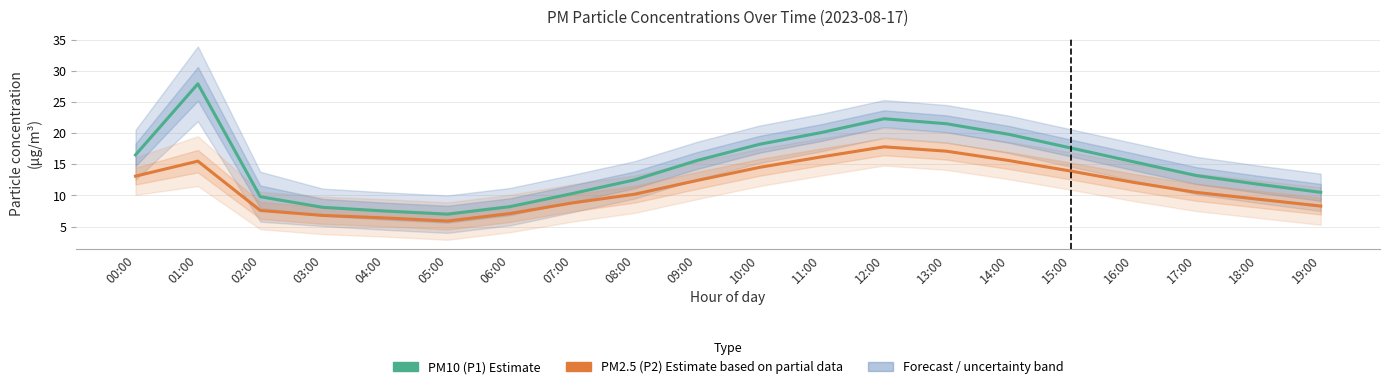

What is the sum of all PM10 (P1) Estimate values?

293.8